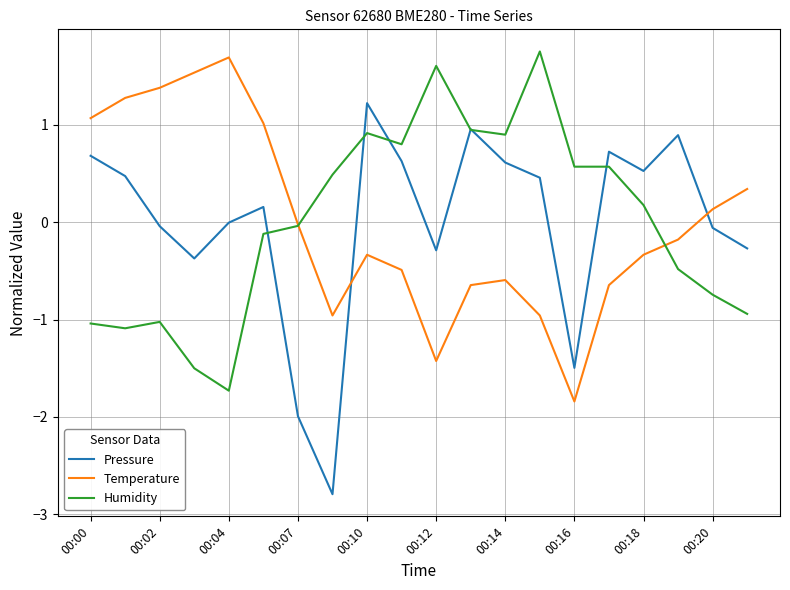

What is the minimum value for Temperature?

-1.8